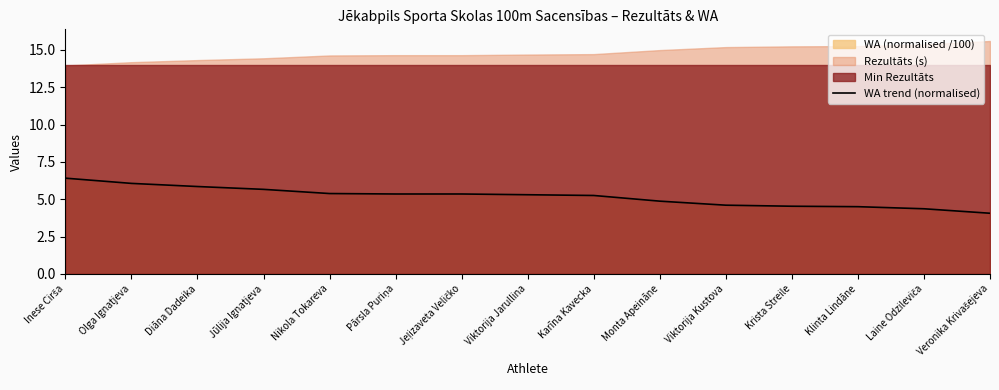

What is the change in value from Olga Ignatjeva to Pārsla Puriņa?

-0.7